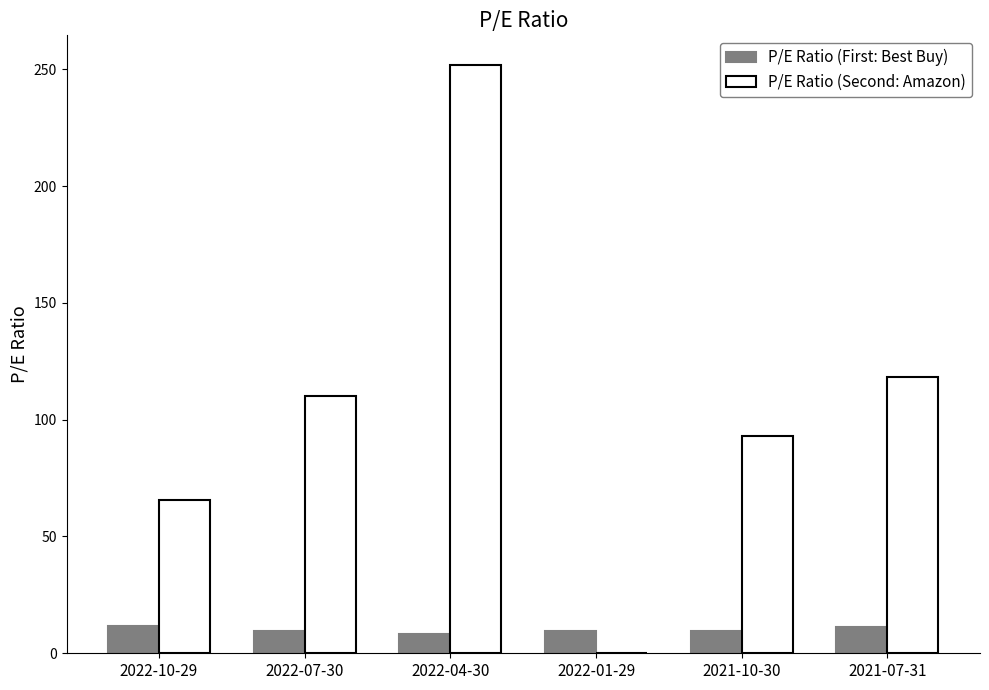

What is the sum of the P/E Ratio (Second: Amazon) values at 2021-07-31 and 2022-10-29?

184.2